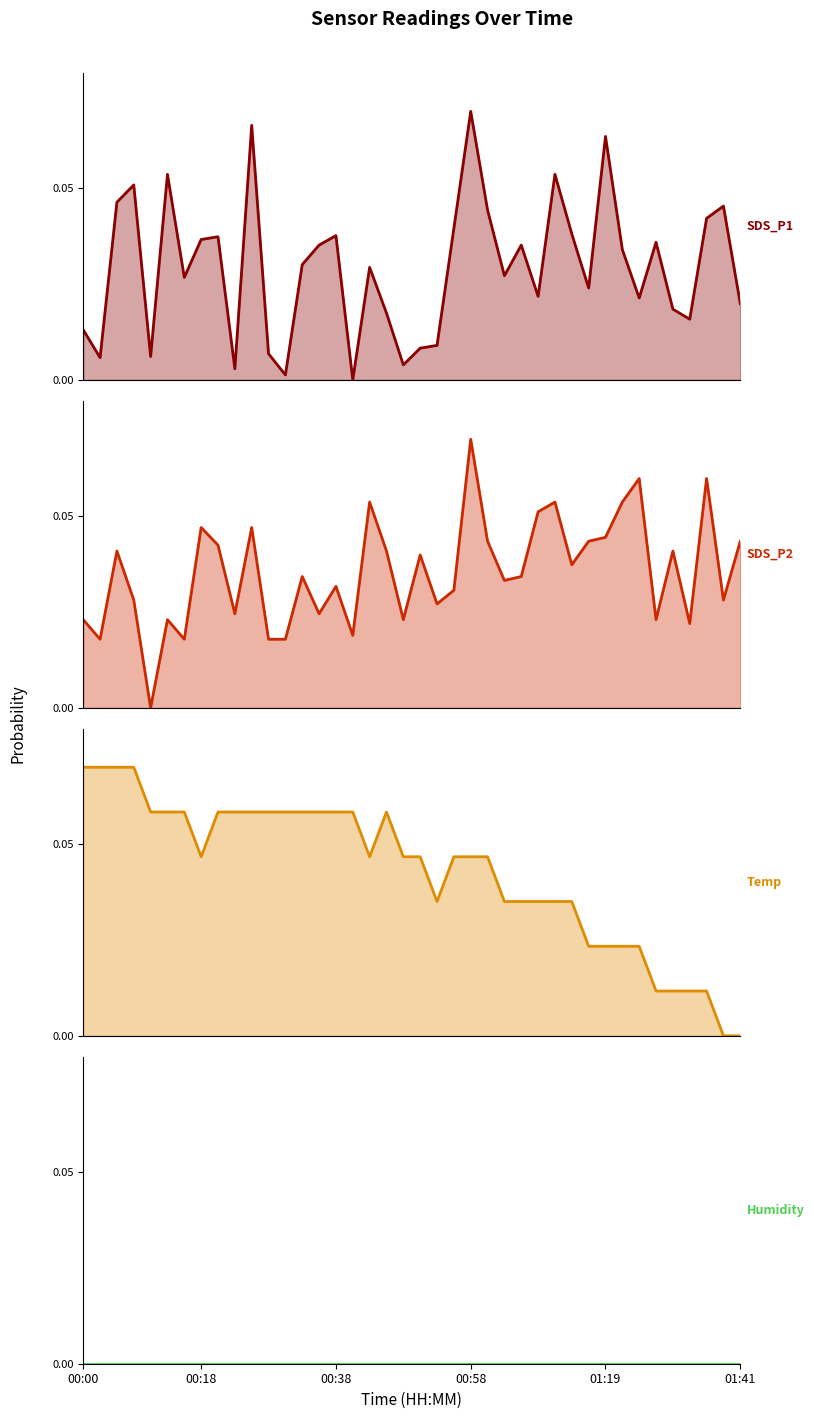

True or false: Temp has a value of 0.1 at 9.

True